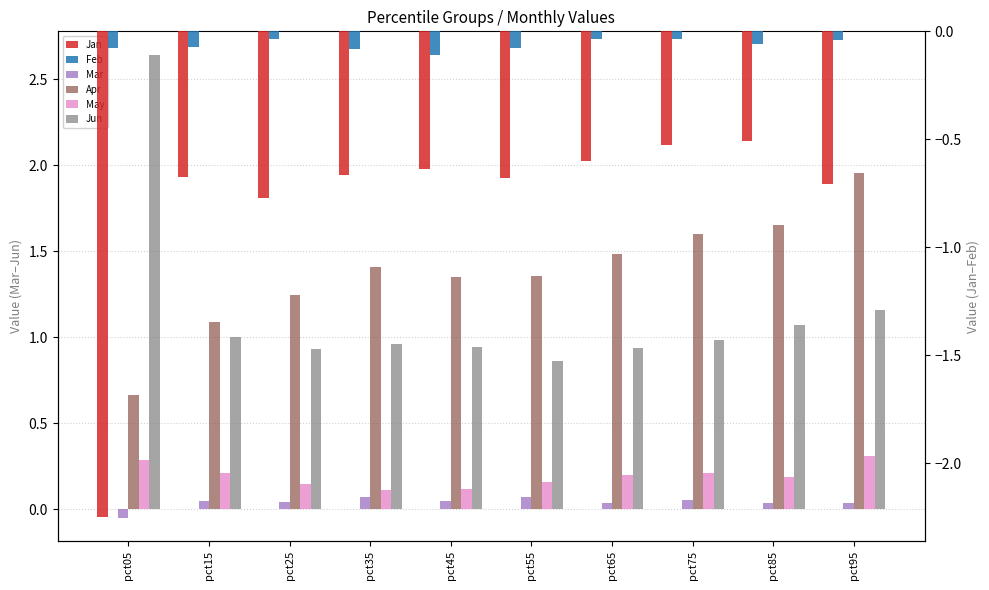

At how many categories does at least one series exceed -1?

10